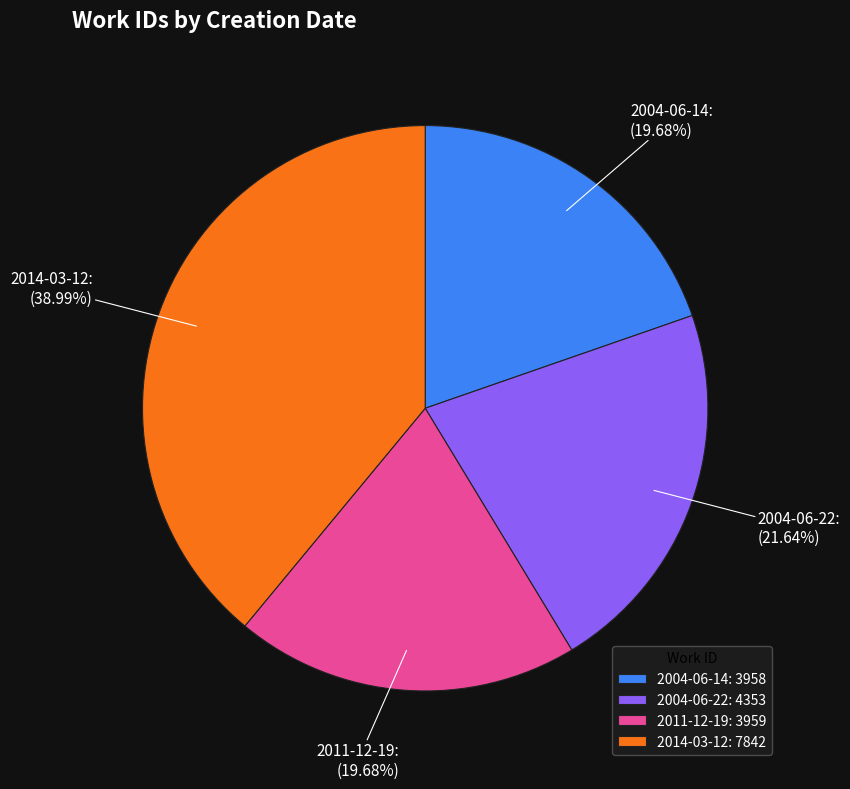

How many slices are in this pie chart?

4